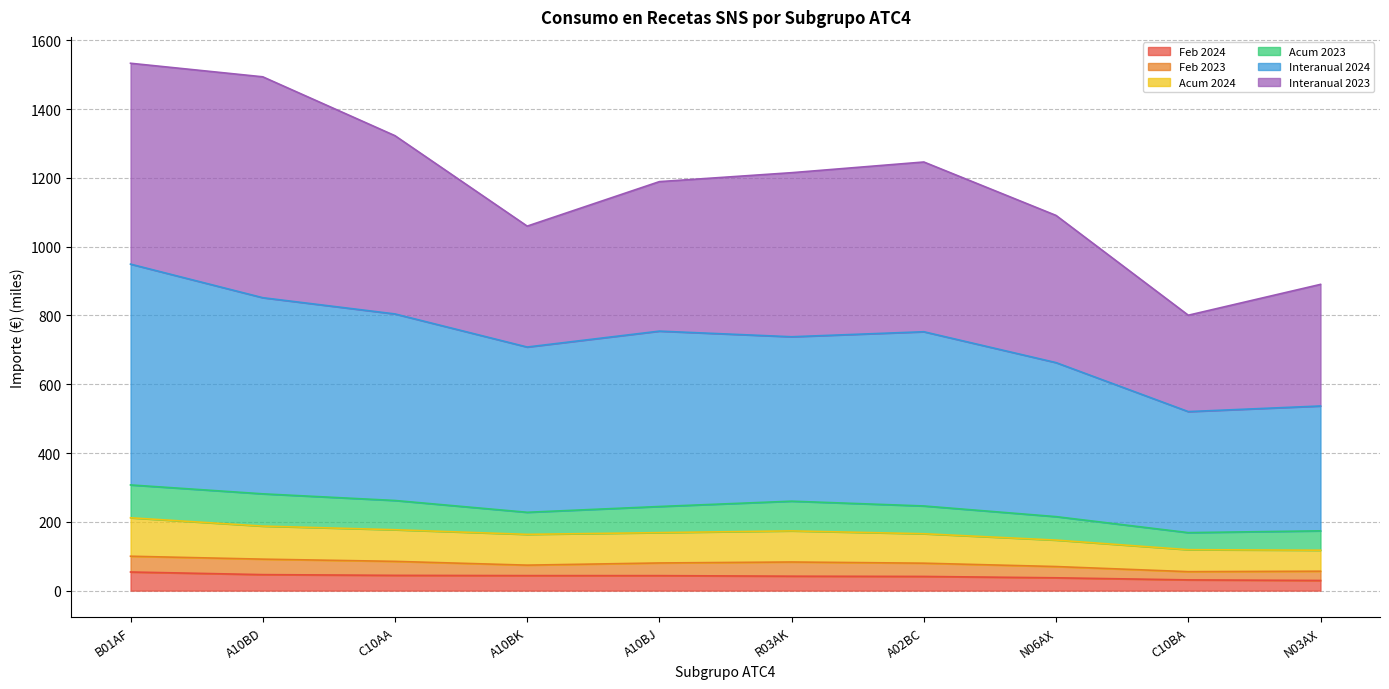

What is the total value across all series at A10BD?

1493.7